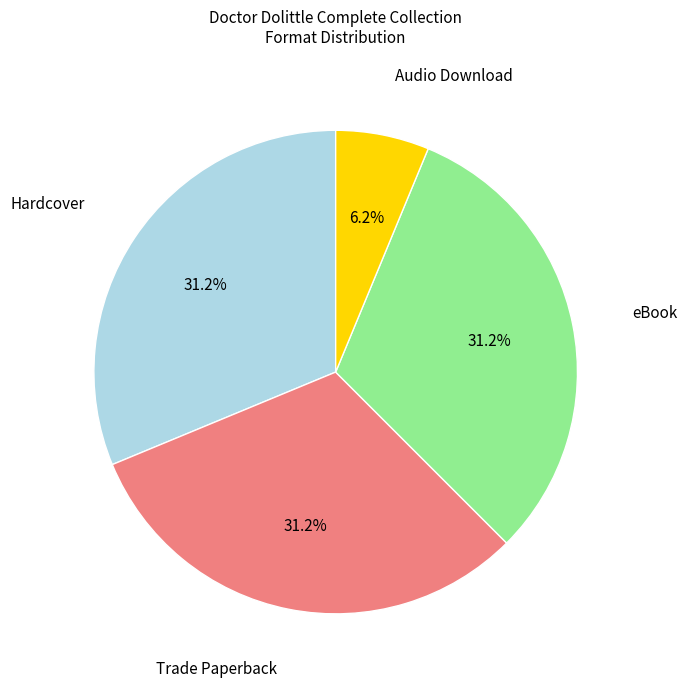

True or false: eBook accounts for 31% of the total.

True